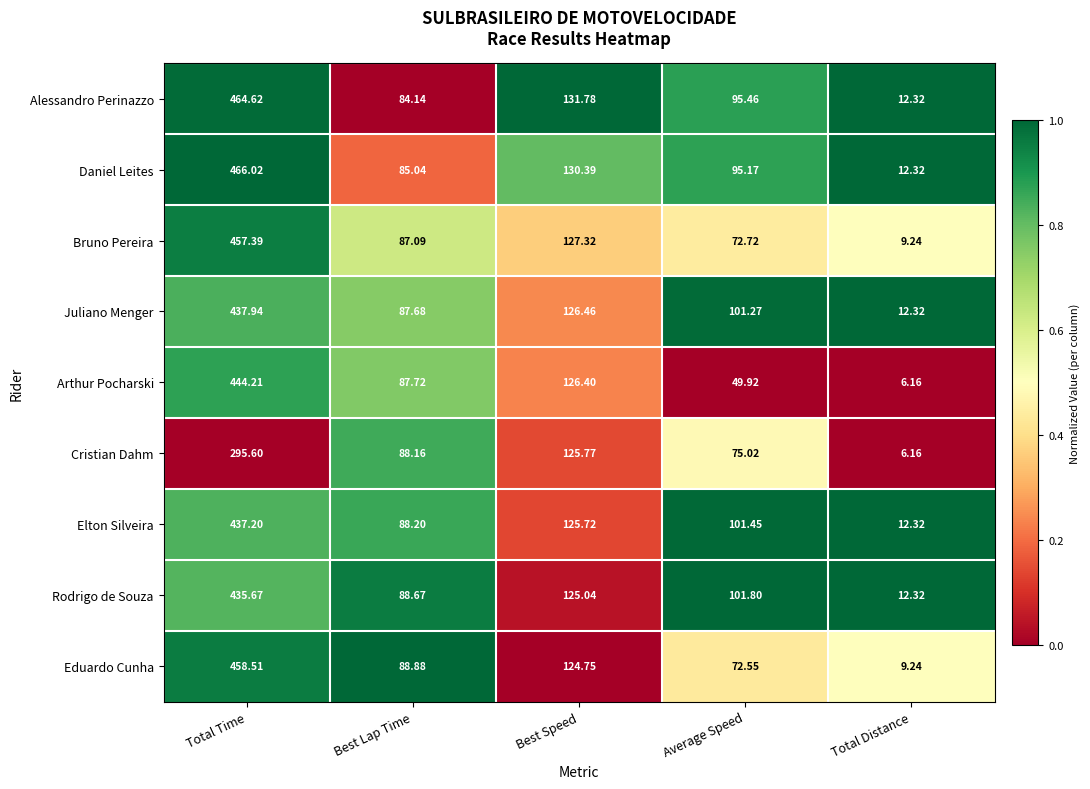

Between Best Speed and Average Speed, which series saw the biggest shift?

Arthur Pocharski